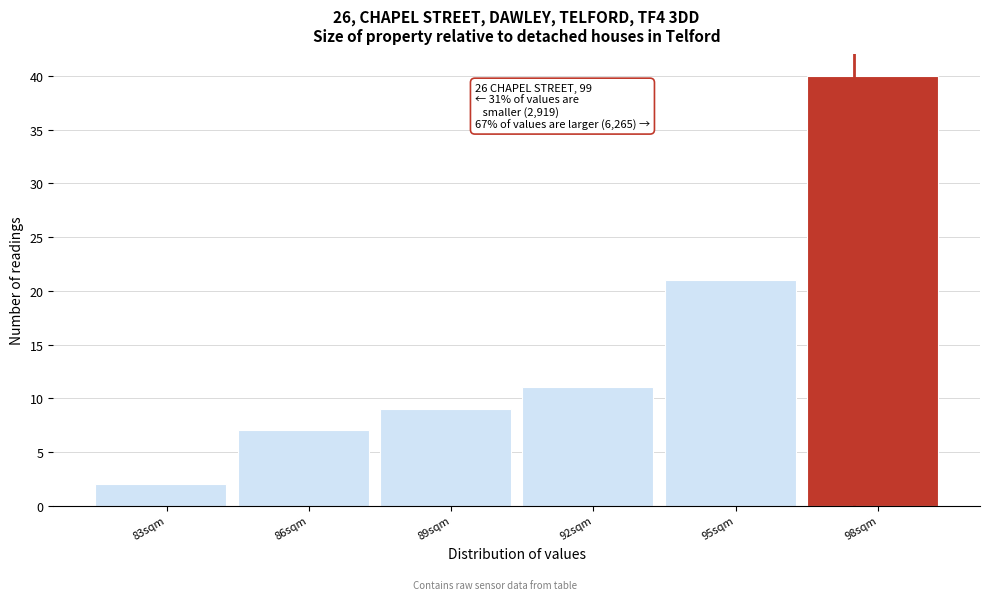

Reading left to right, what are all the values shown in this chart?

83sqm=2	86sqm=7	89sqm=9	92sqm=11	95sqm=21	98sqm=40